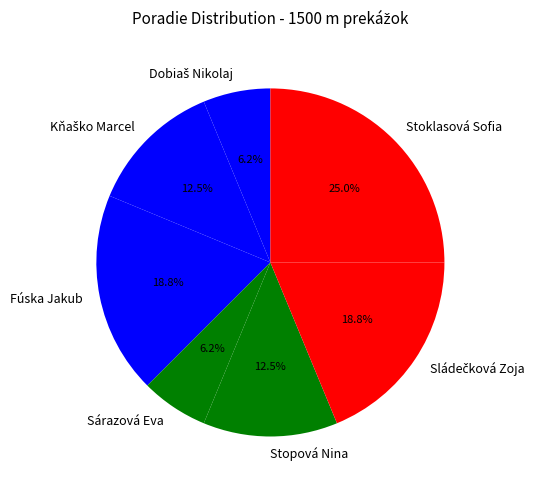

What is the total percentage of Sárazová Eva and Fúska Jakub?

25.0%